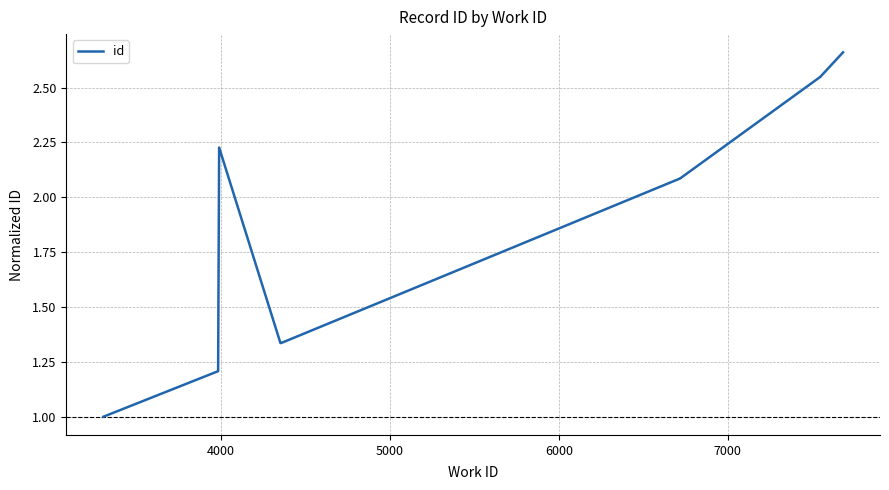

What is the value of the 9th point from the left?

2.5